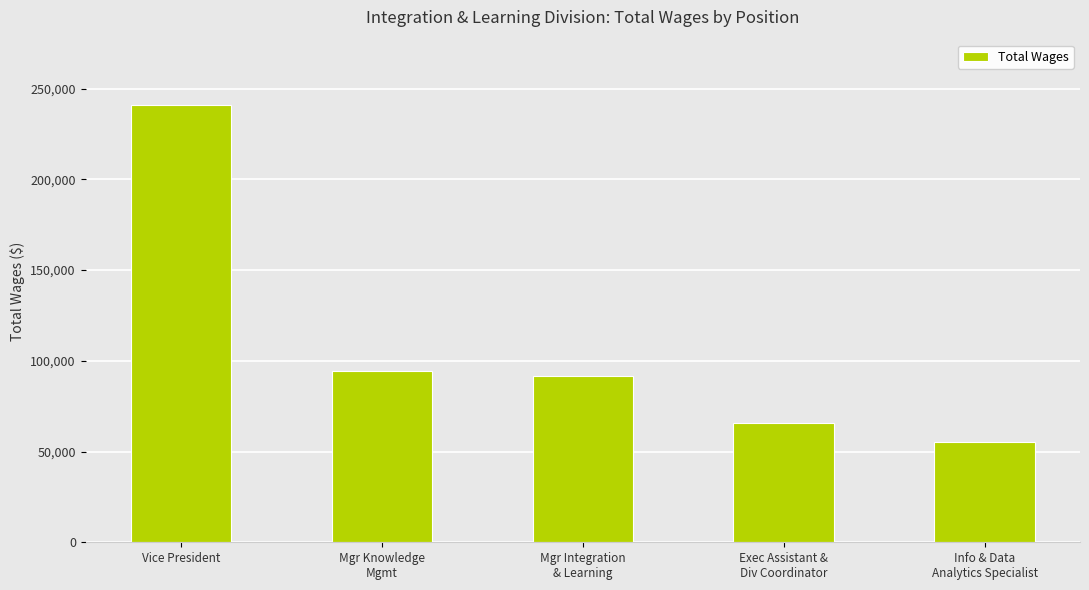

What is the average value?

109604